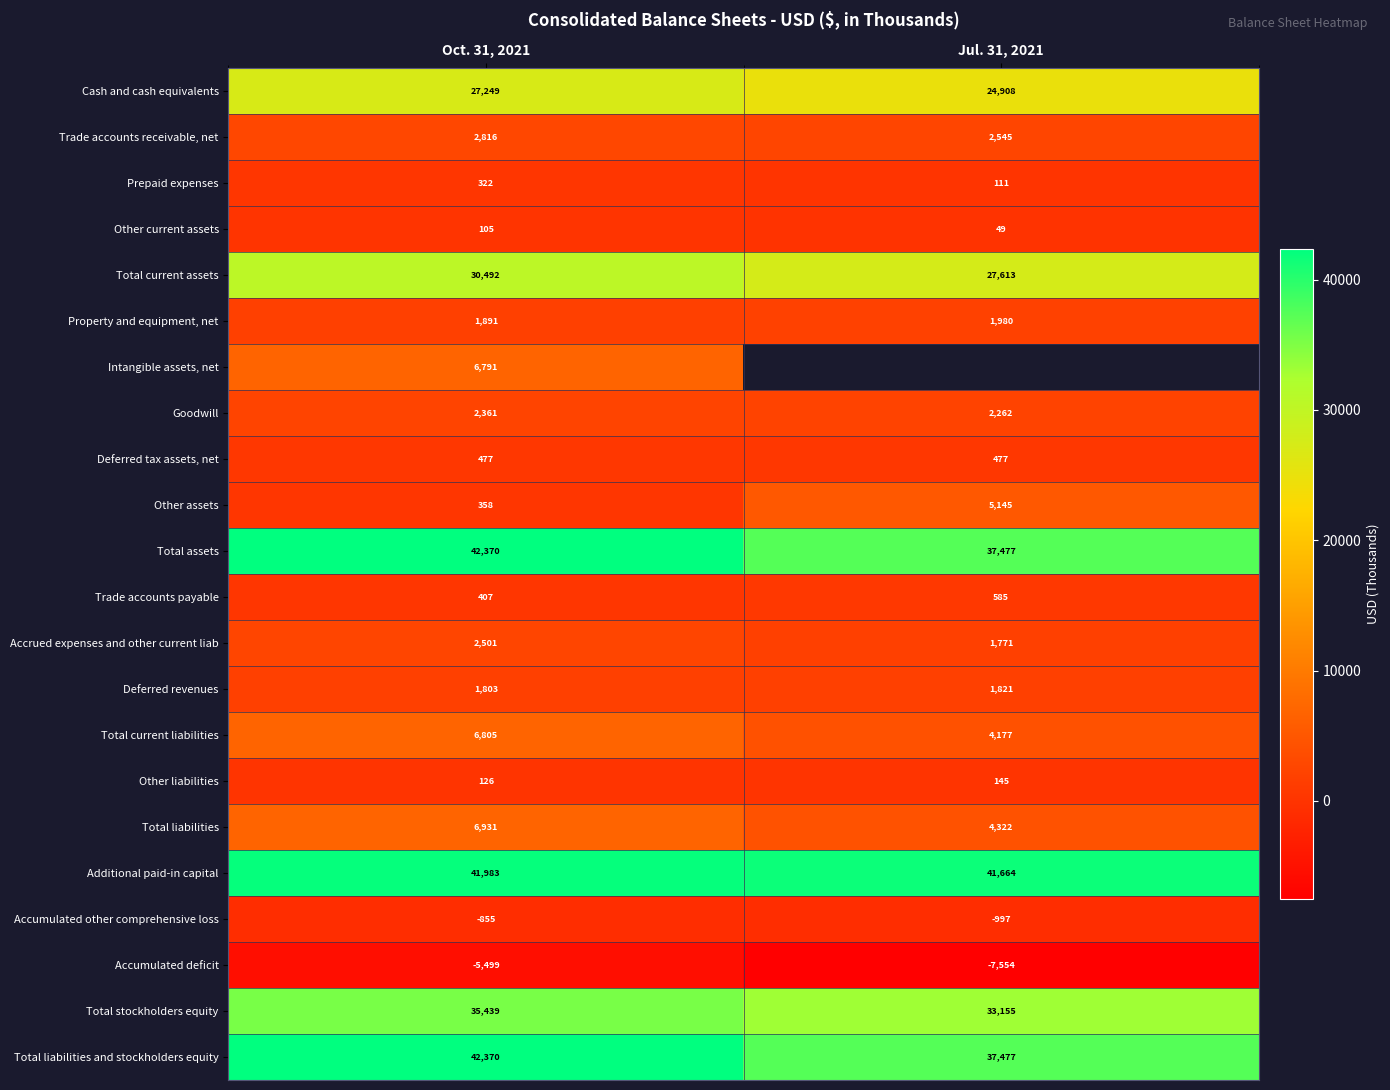

How many Total liabilities values are between 4322 and 6931?

2